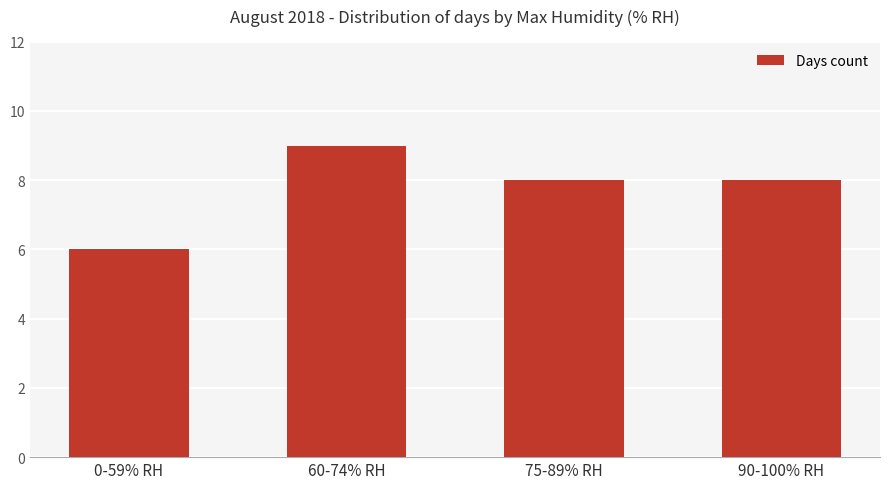

What is the change in value from 0-59% RH to 60-74% RH?

+3